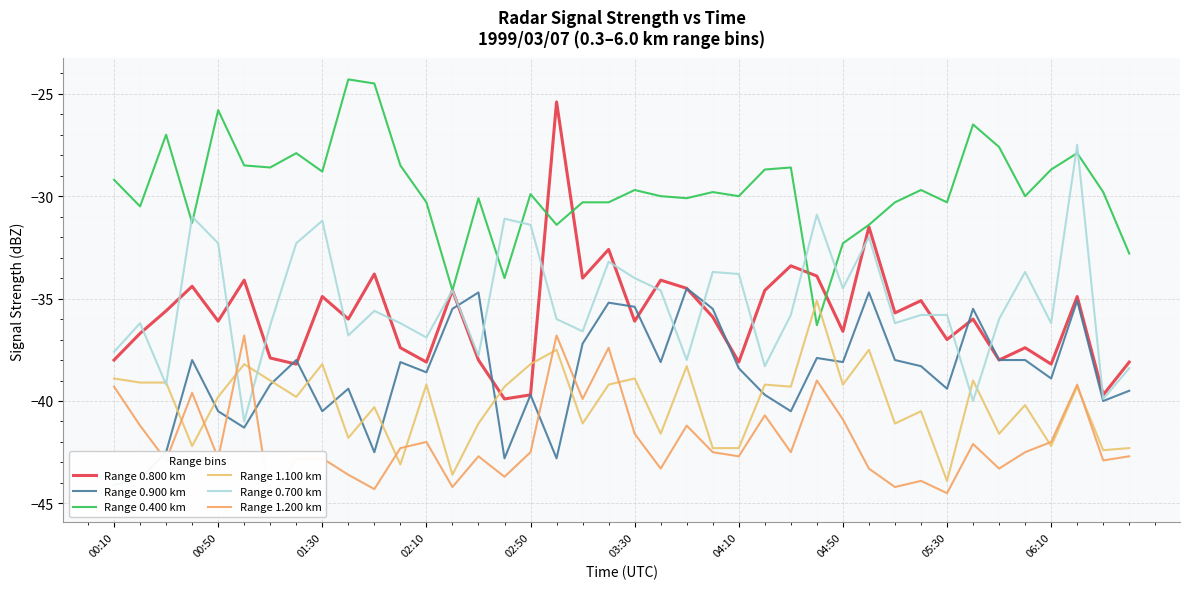

List the series in order of their peak value, lowest first.

Range 1.200 km, Range 1.100 km, Range 0.900 km, Range 0.700 km, Range 0.800 km, Range 0.400 km